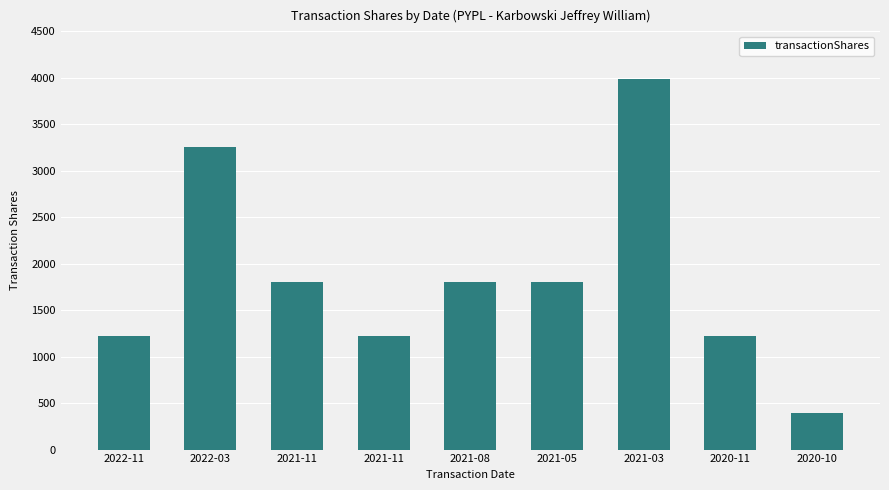

What is the label of the 5th bar from the left?

2021-08